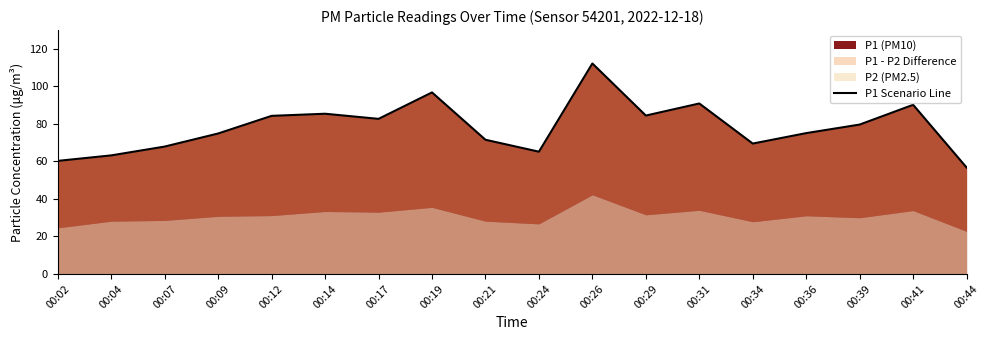

Is it true that the value at 00:24 is 91.9?

False